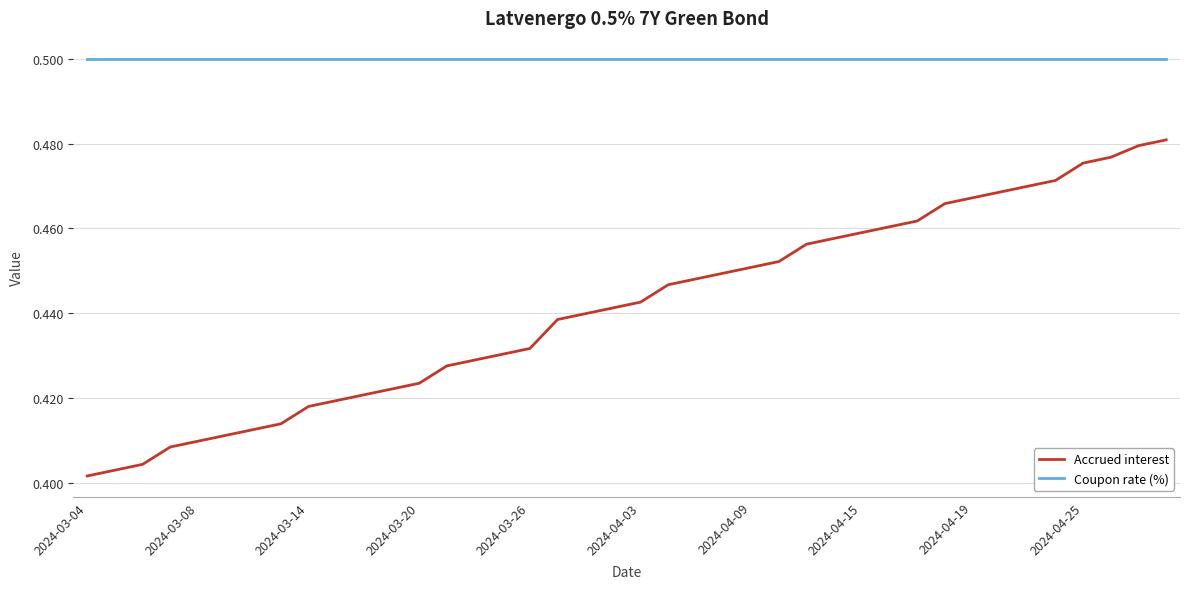

True or false: Accrued interest and Coupon rate (%) intersect in this chart.

False